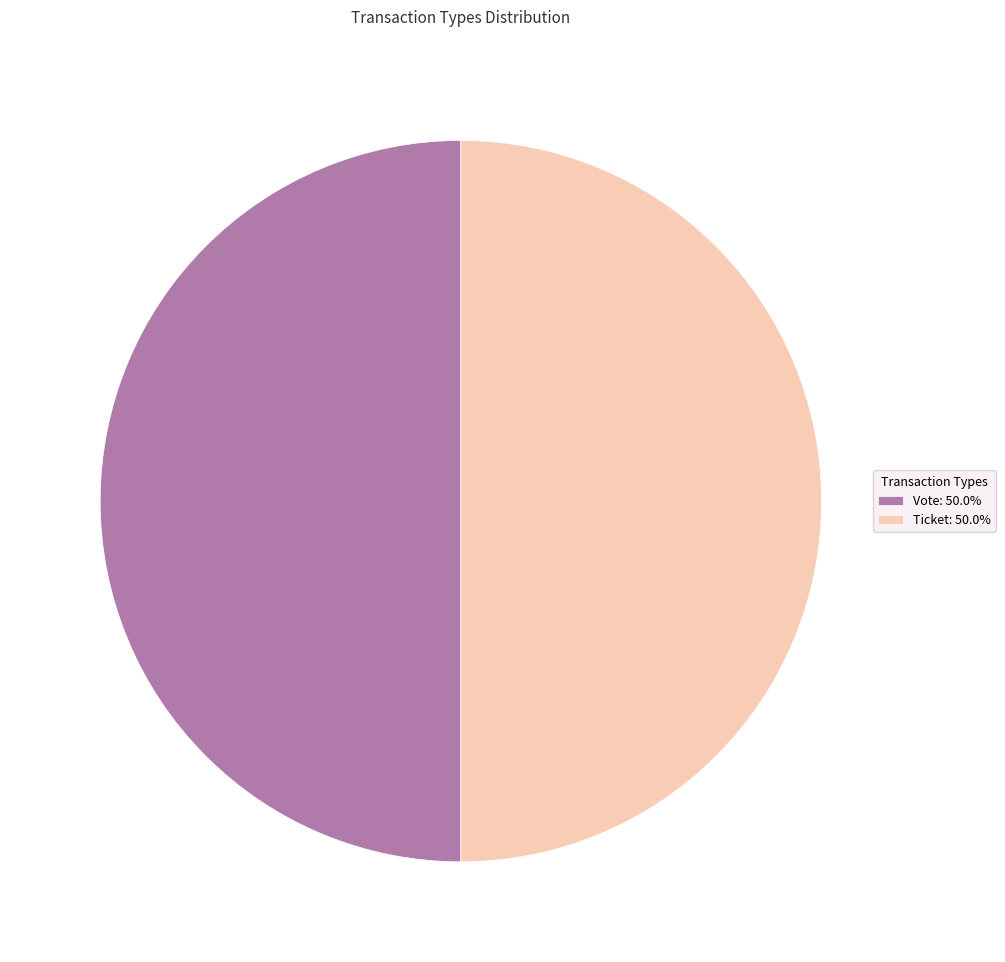

How many slices are in this pie chart?

2